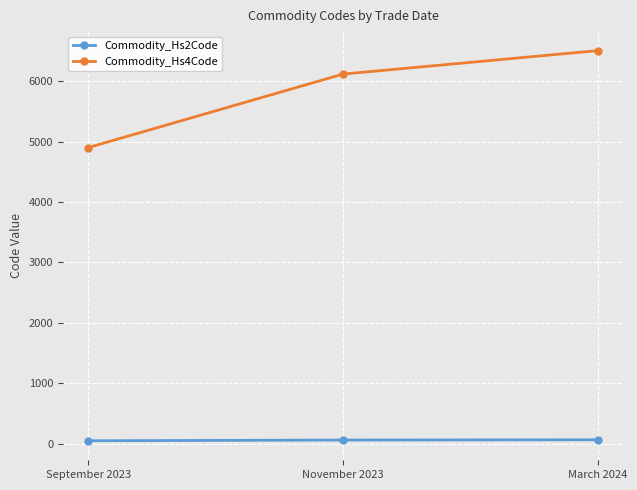

List the labels in order of Commodity_Hs4Code value, smallest first.

September 2023, November 2023, March 2024